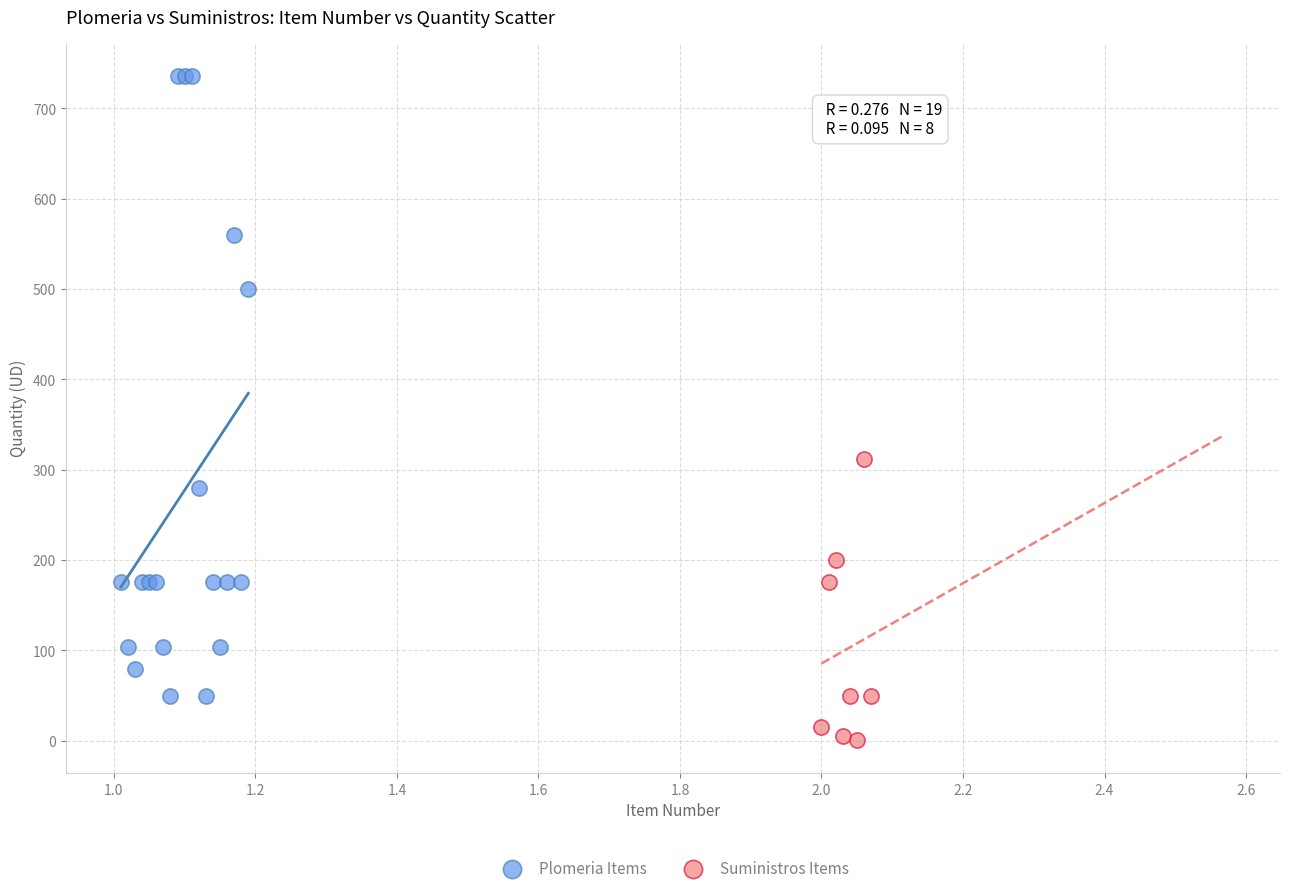

Which series has the widest spread of Y values?

Plomeria Items